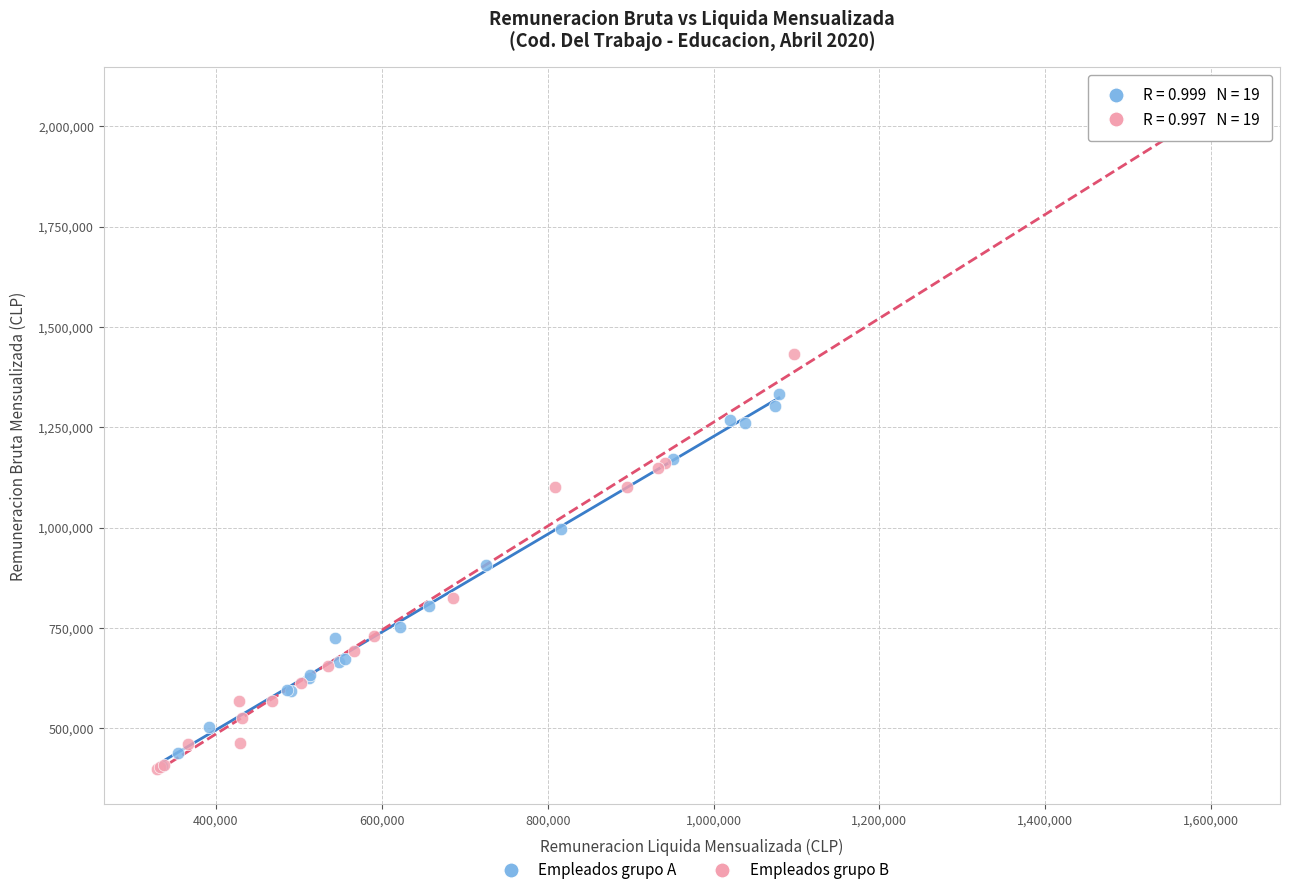

What are all the series names shown in the legend?

Empleados grupo A, Empleados grupo B